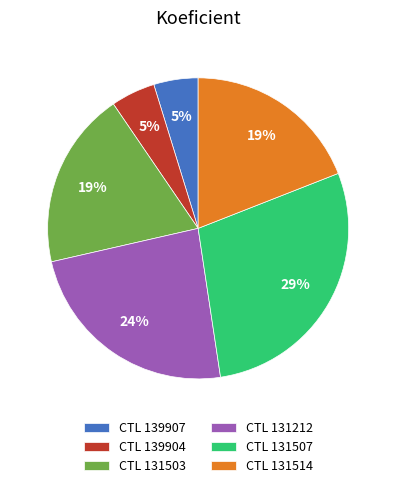

Between CTL 131212 and CTL 131503, which is larger?

CTL 131212